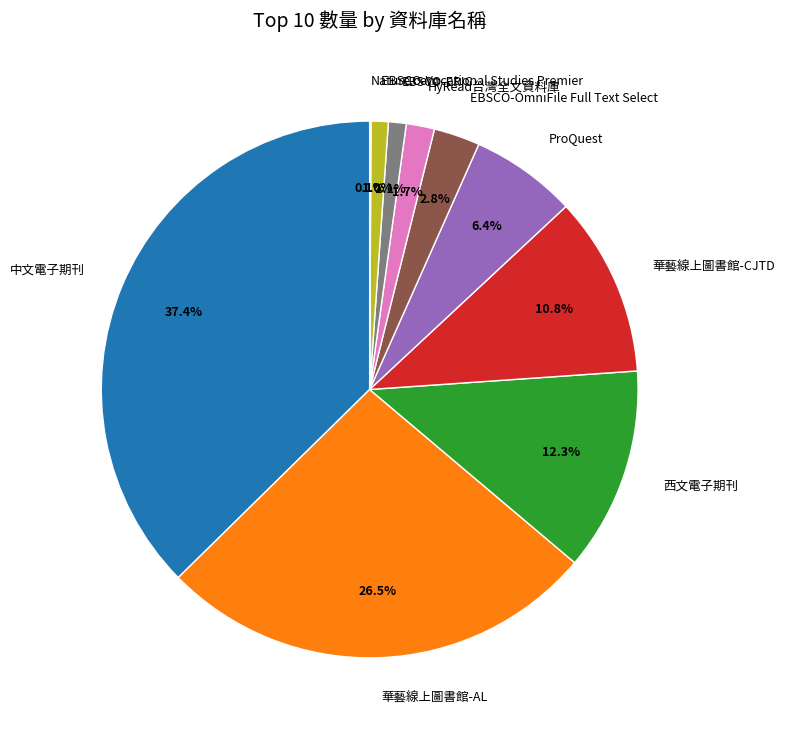

To the nearest percent, what portion does EBSCO-OmniFile Full Text Select represent?

3%